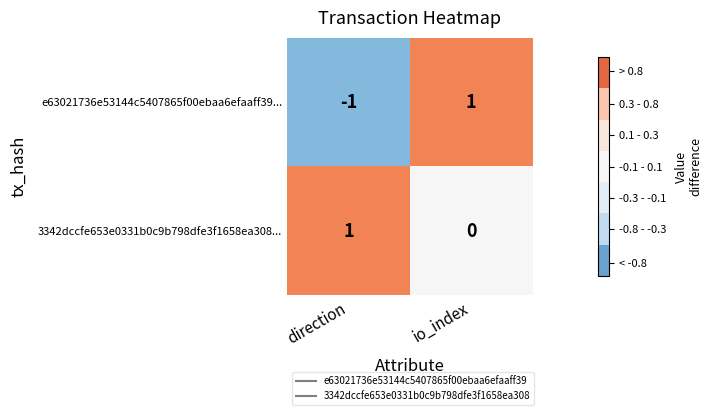

List the series in order of their overall mean, lowest first.

e63021736e53144c5407865f00ebaa6efaaff39..., 3342dccfe653e0331b0c9b798dfe3f1658ea308...